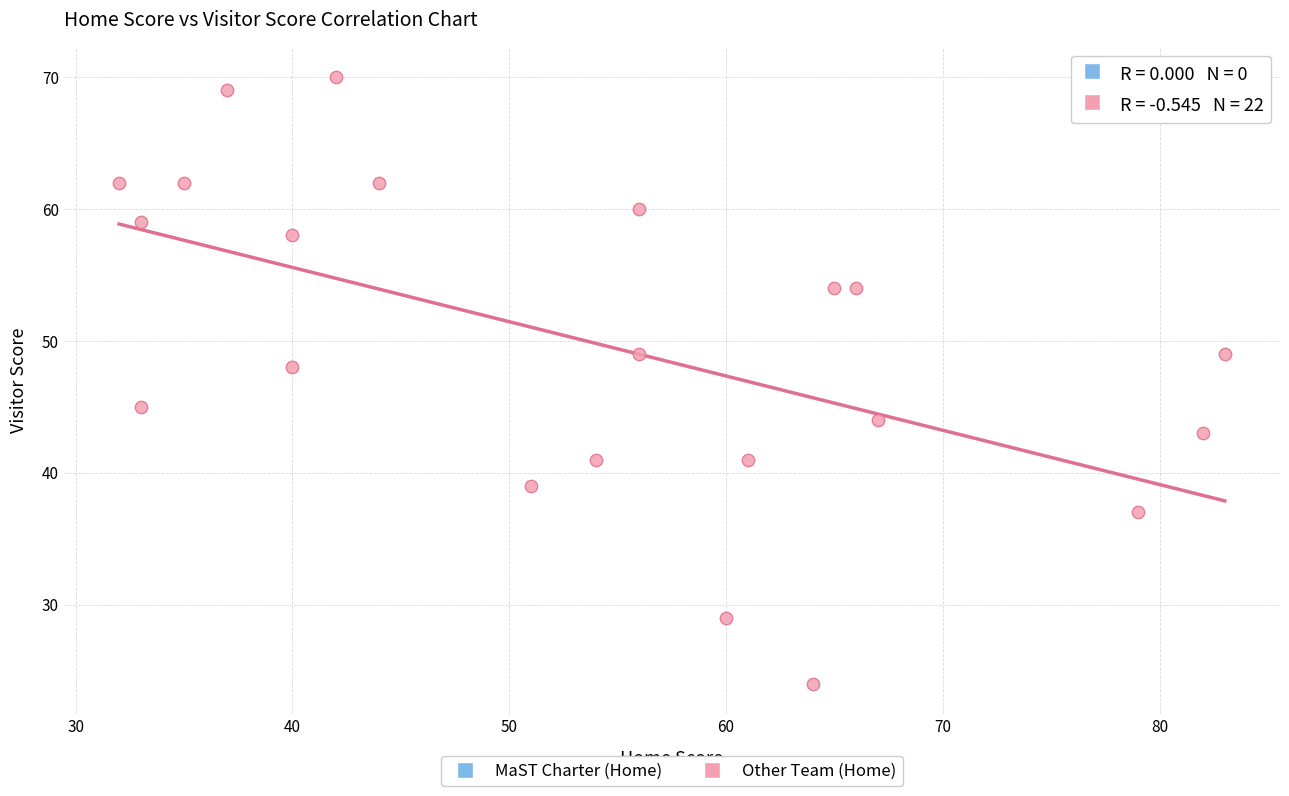

What is the range of Y values (max minus min)?

46